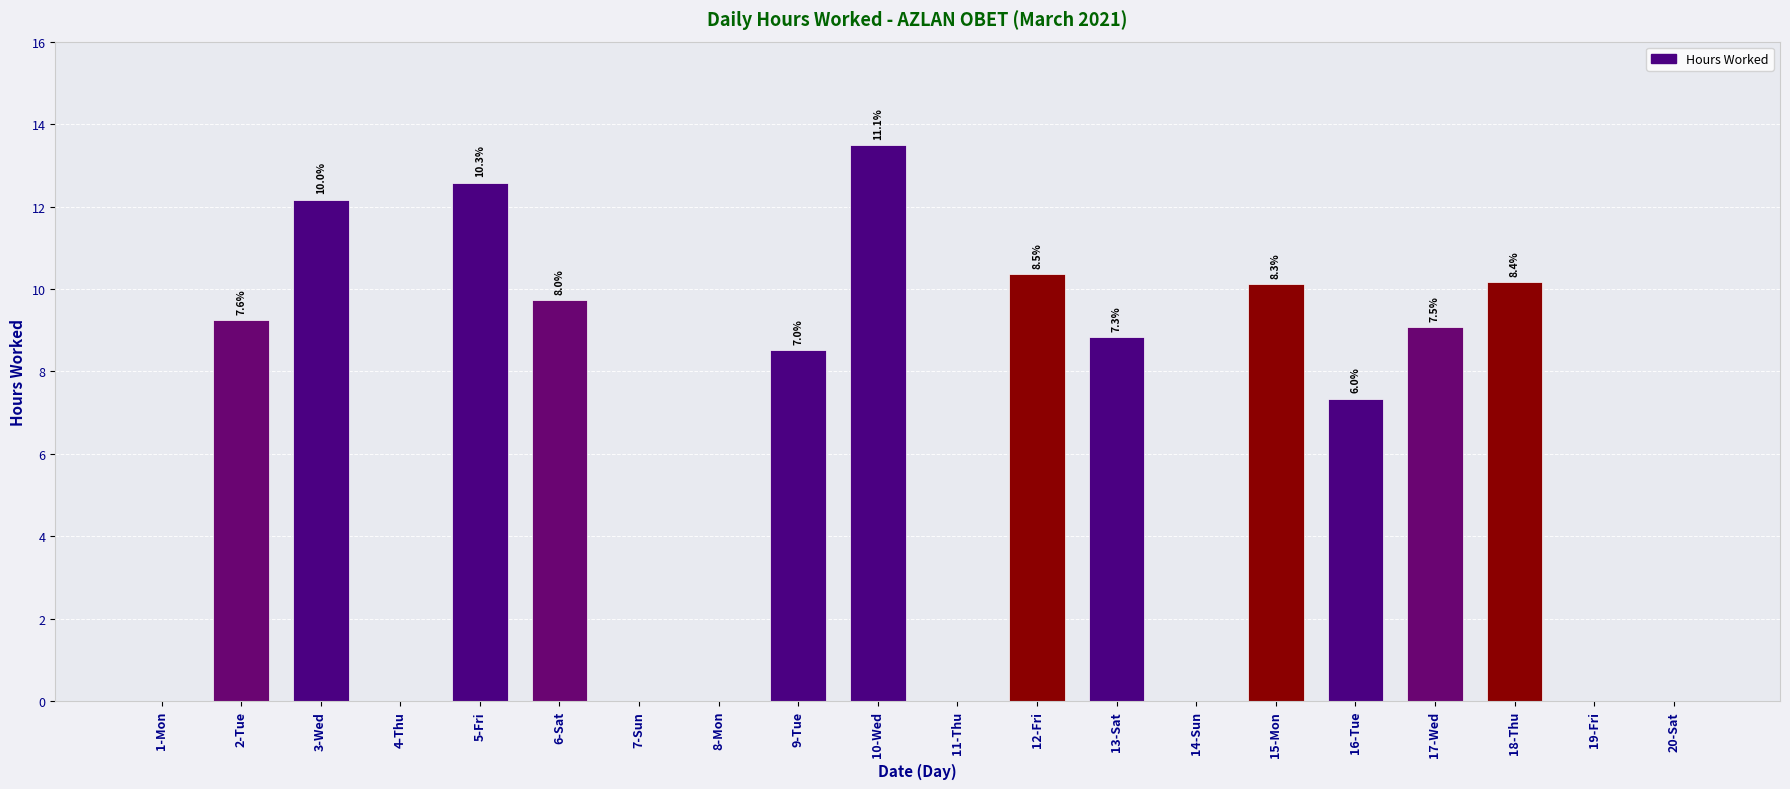

True or false: the data shows 9.2 at 2-Tue.

True